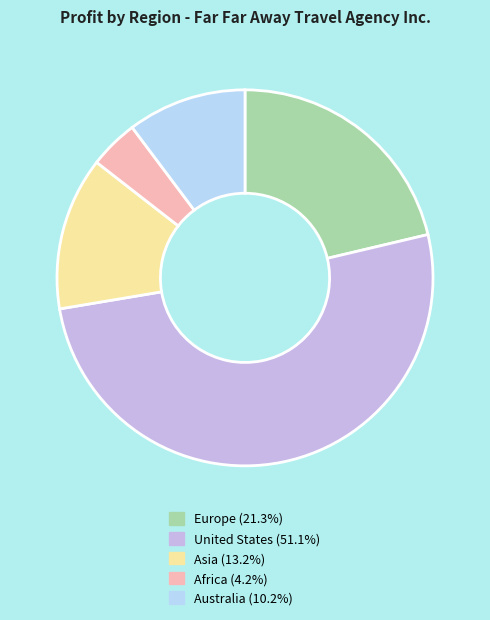

What is the smallest slice in the pie chart?

Africa